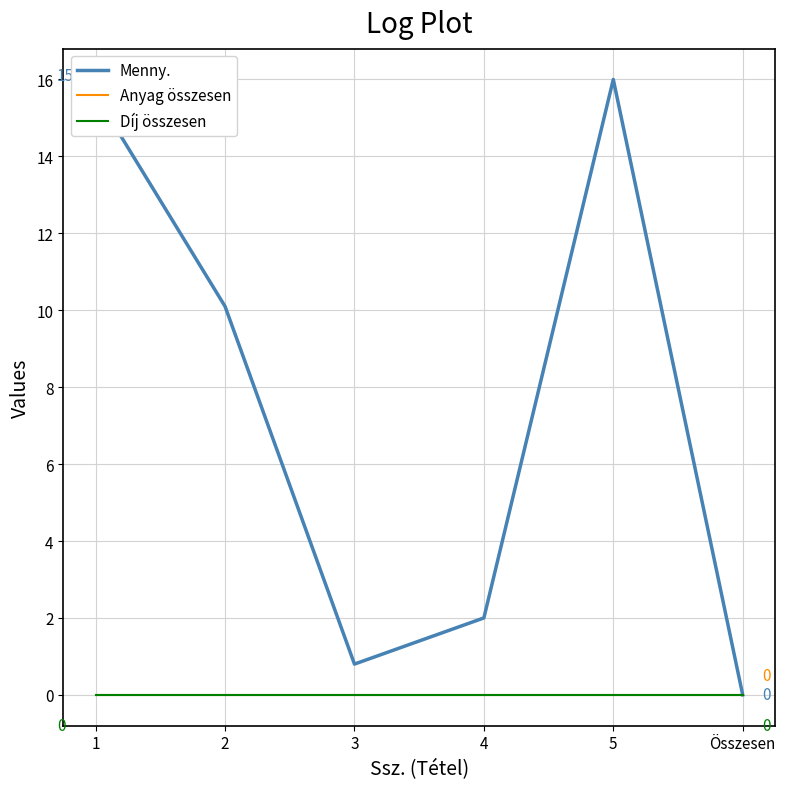

Does the chart have visible grid lines?

Yes